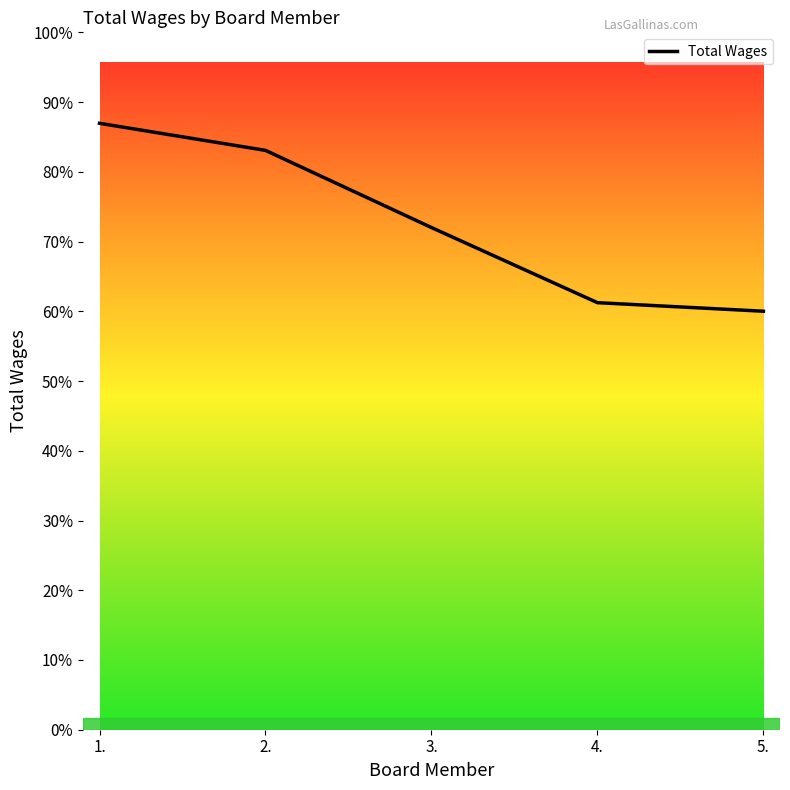

What is the label of the 4th point from the right?

2.